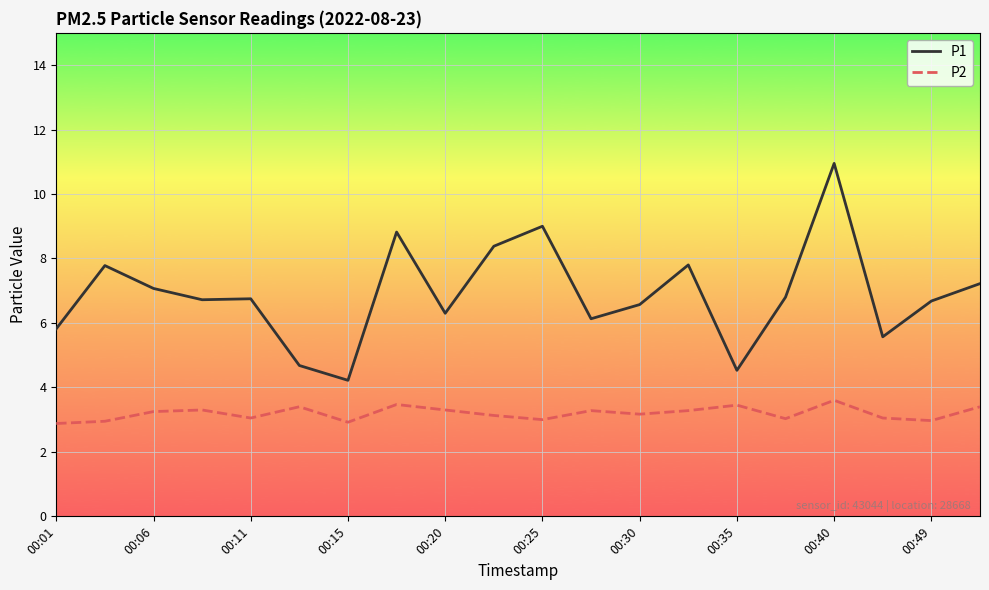

Which series has the largest total across all categories?

P1